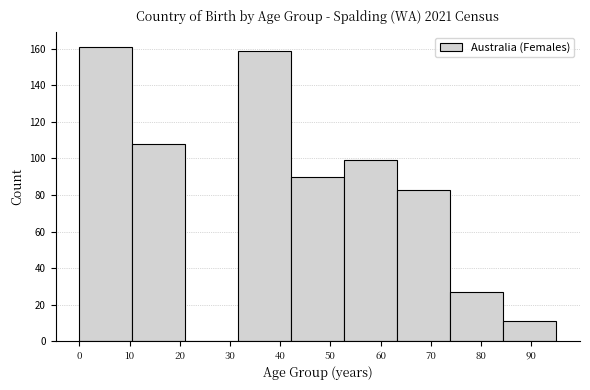

Reading left to right, list every bar in this chart as the range it spans on the x-axis followed by its height. Neither the bar edges nor the heights are printed on the chart, so give them approximately, as read against the axes.

0 to 11: 162
11 to 21: 108
21 to 32: 0
32 to 42: 160
42 to 53: 90
53 to 63: 100
63 to 74: 84
74 to 84: 28
84 to 95: 12